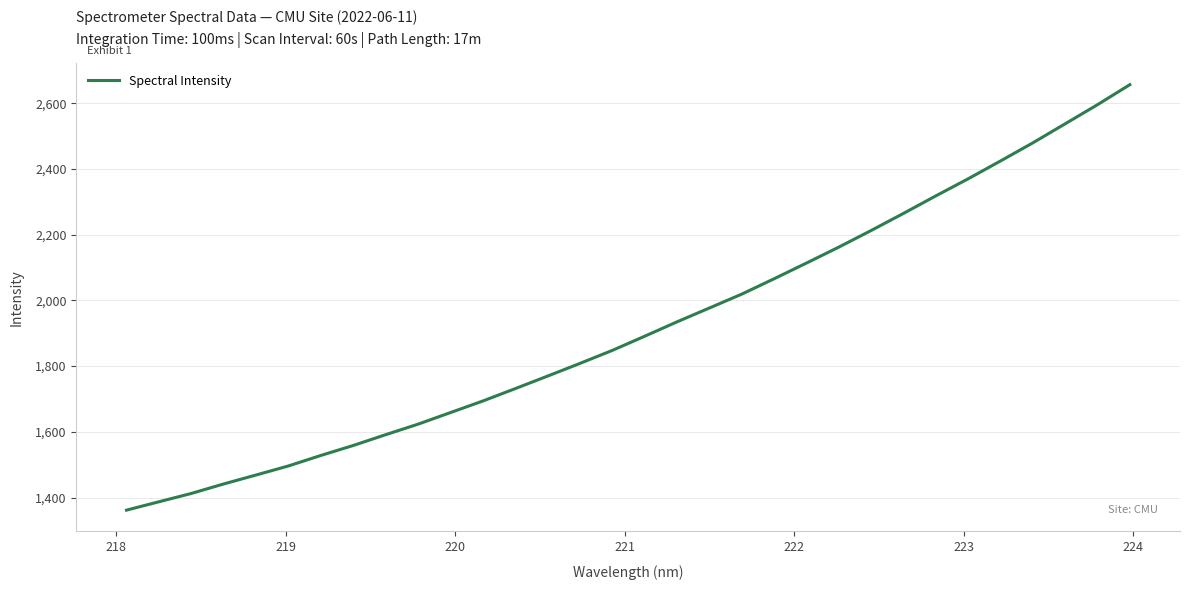

What is the smallest value displayed?

1361.7